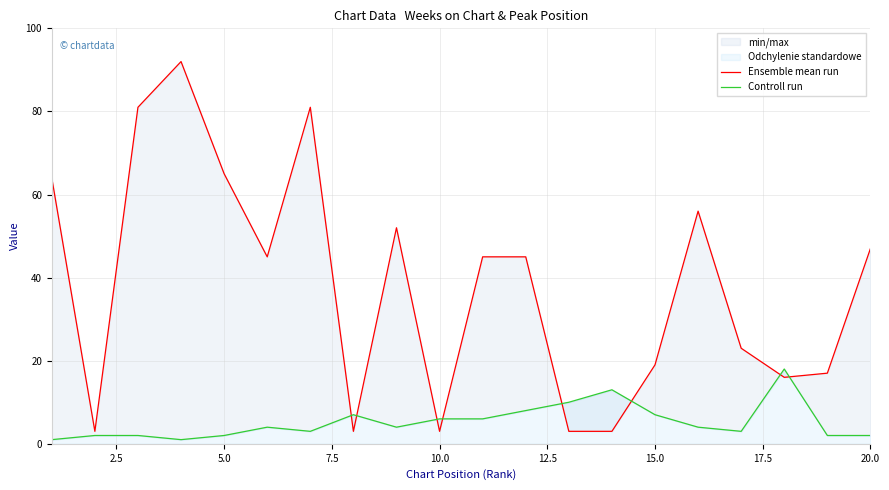

The Ensemble mean run series shows 89 at 5.0. True or false?

False